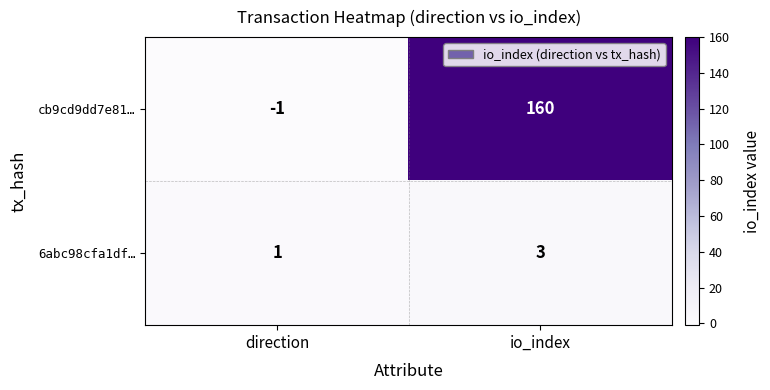

Which series changed the most between direction and io_index?

cb9cd9dd7e81…